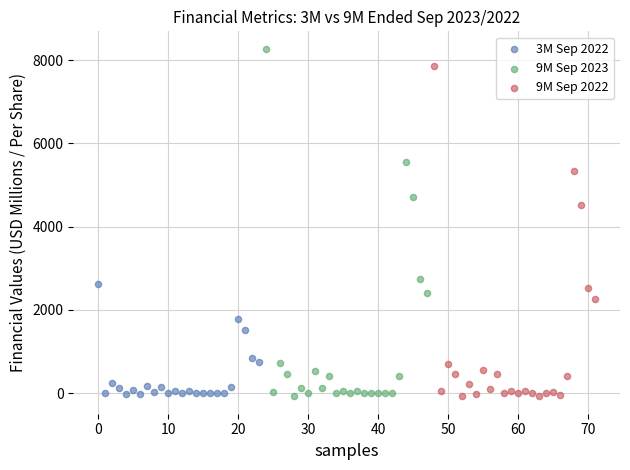

Which series has the widest spread of Y values?

9M Sep 2023